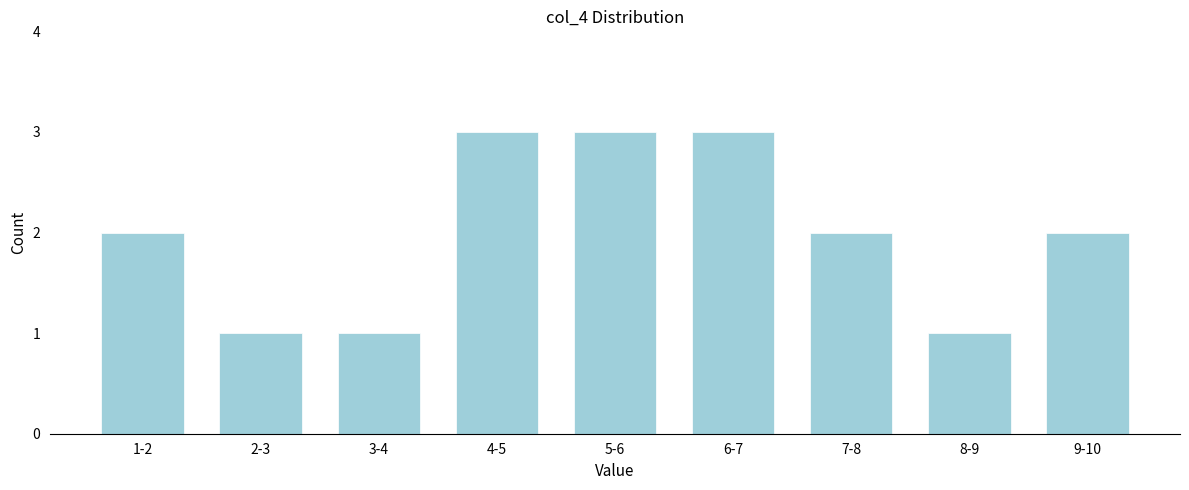

Reading left to right, list all the values displayed in this chart.

2	1	1	3	3	3	2	1	2